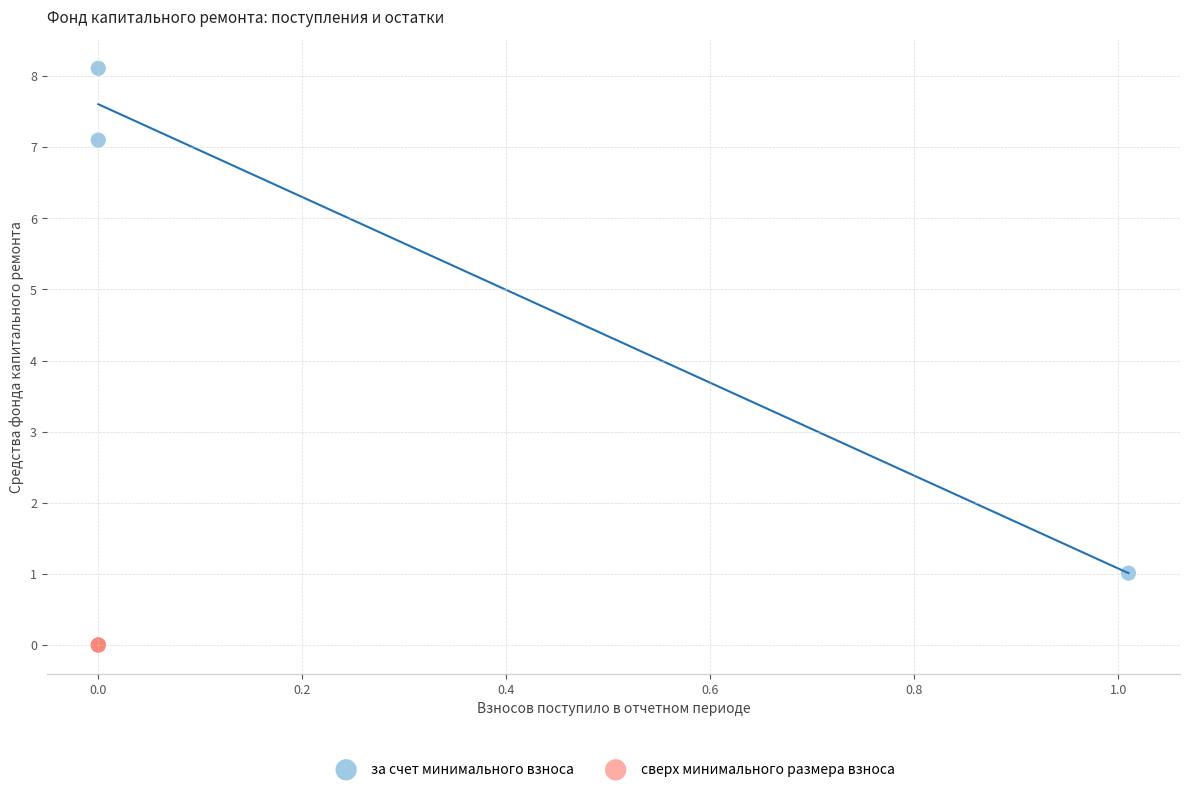

Which series contains the lowest Y value?

сверх минимального размера взноса